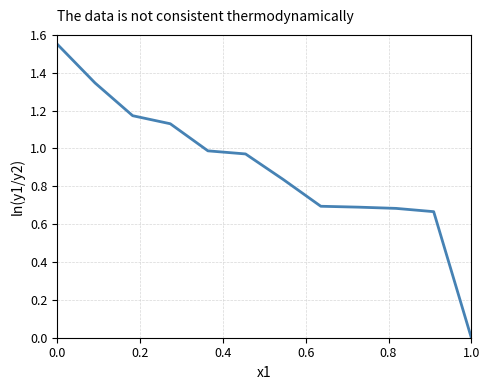

True or false: the data shows 0.9 at 1.0.

False